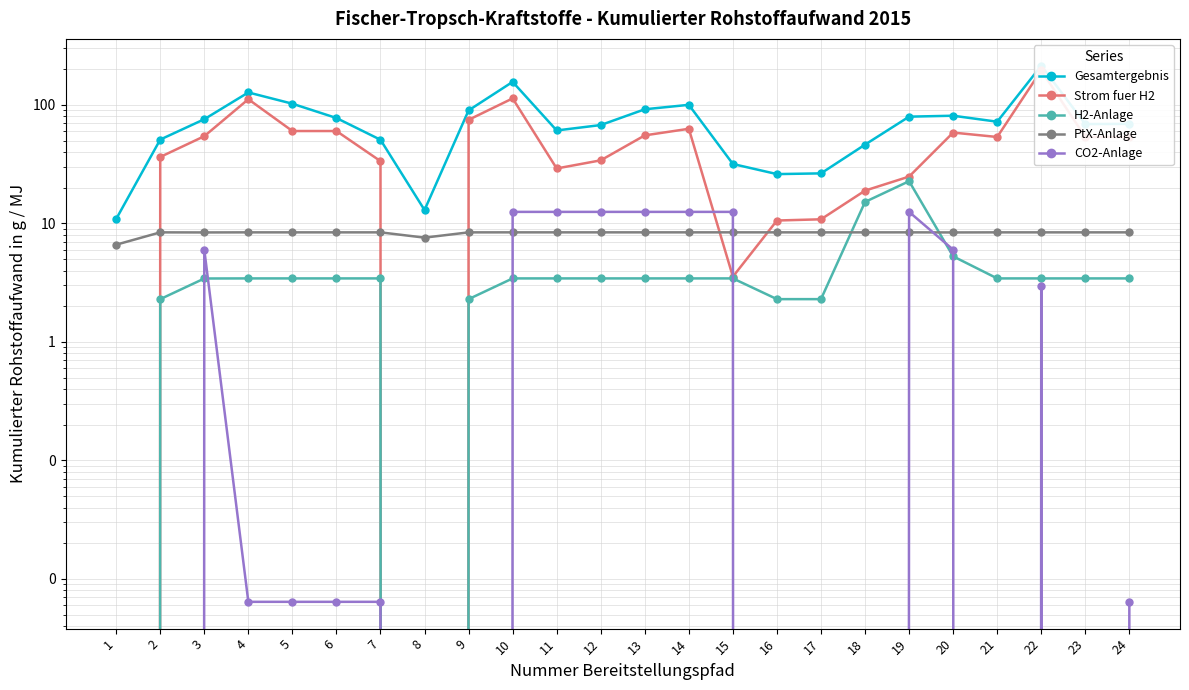

Which series ends up on top after the final intersection of PtX-Anlage and H2-Anlage?

PtX-Anlage